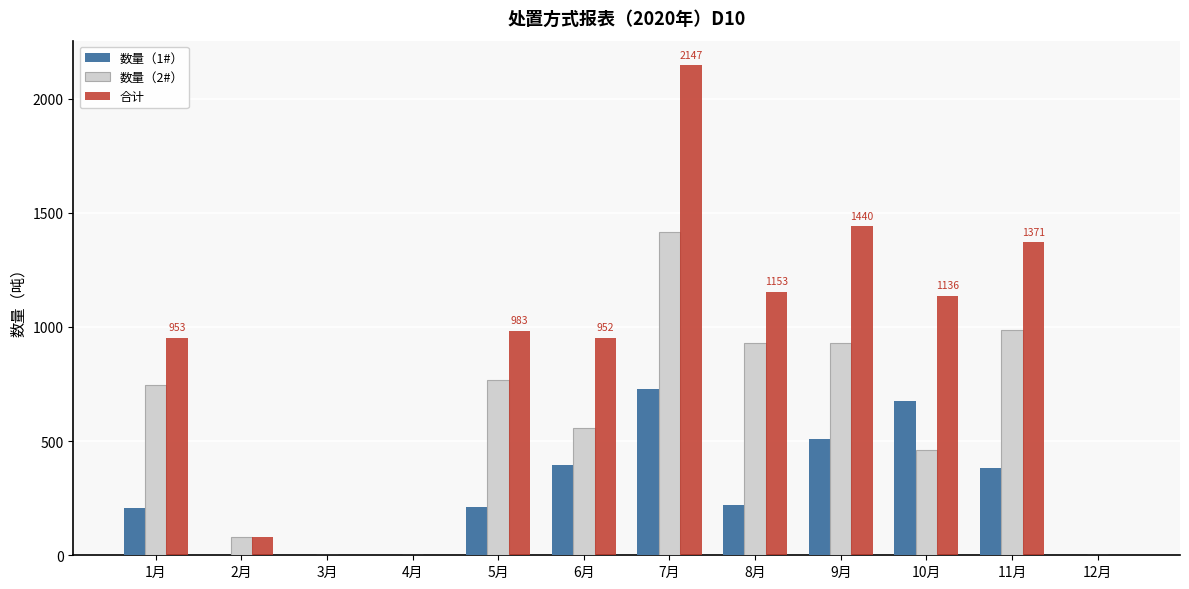

Between 2月 and 5月, which series saw the biggest shift?

合计